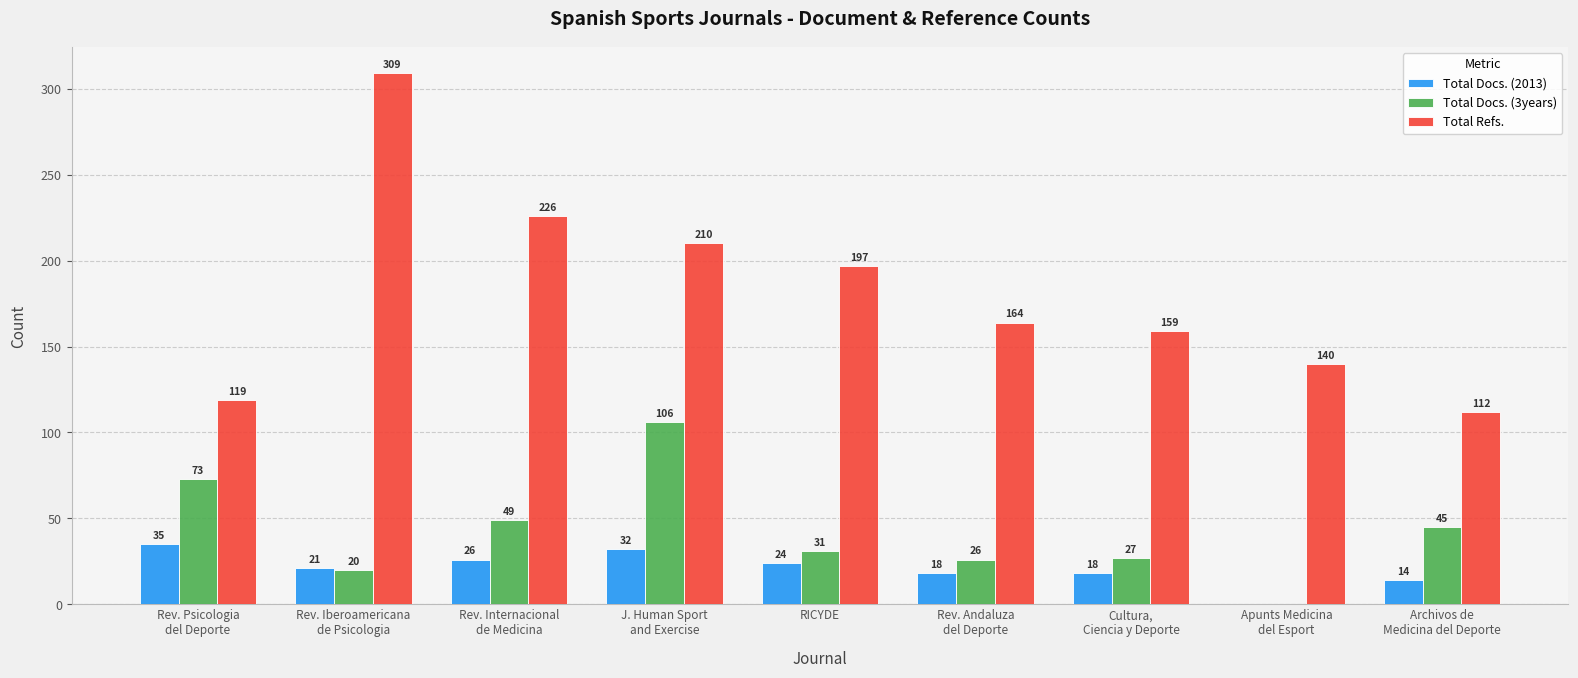

Which series has the largest total across all categories?

Total Refs.